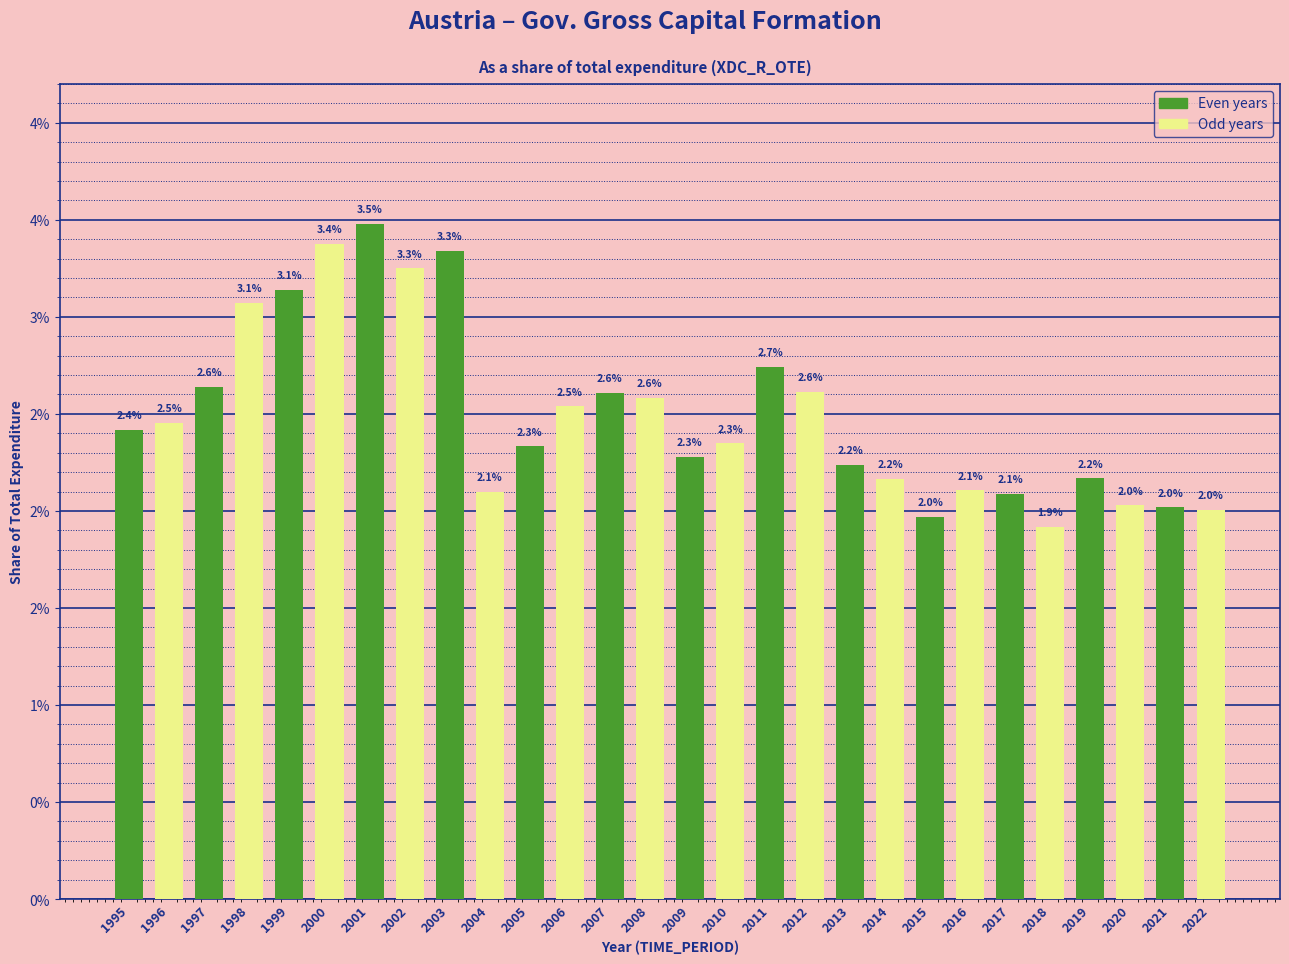

List the labels in order of value, smallest first.

2018, 2015, 2022, 2021, 2020, 2017, 2004, 2016, 2014, 2019, 2013, 2009, 2005, 2010, 1995, 1996, 2006, 2008, 2007, 2012, 1997, 2011, 1998, 1999, 2002, 2003, 2000, 2001